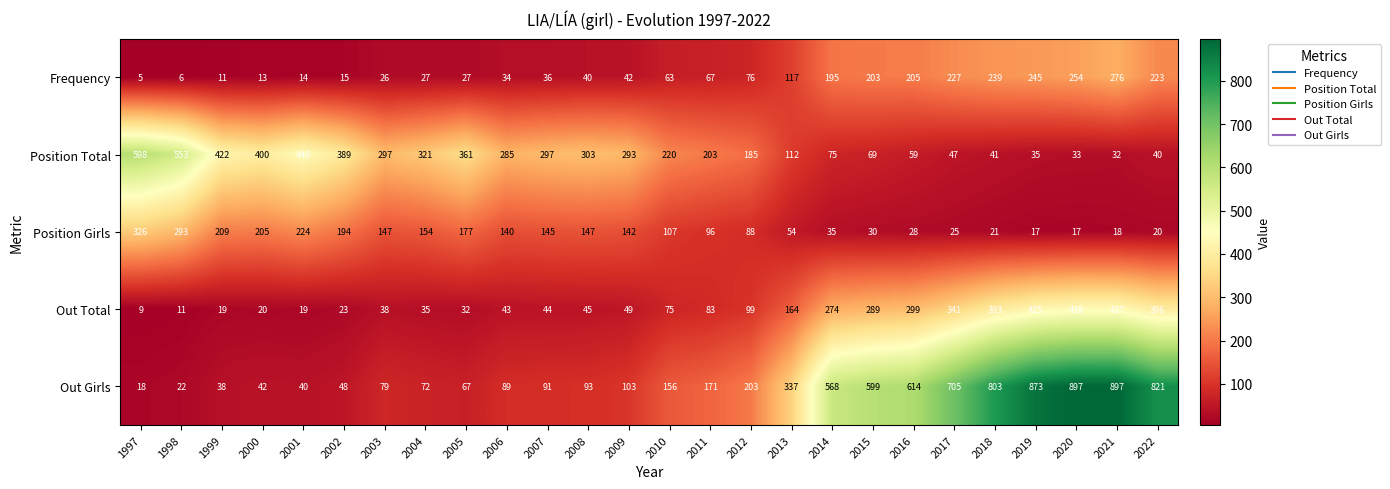

At 1999, list the series in order from largest to smallest.

Position Total, Position Girls, Out Girls, Out Total, Frequency